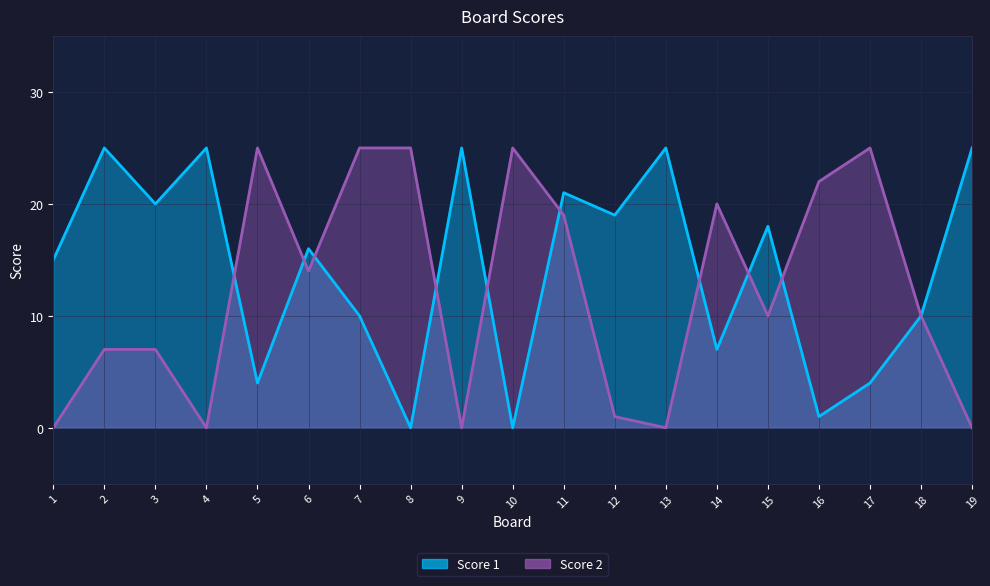

Which series has the widest spread of values?

Score 1